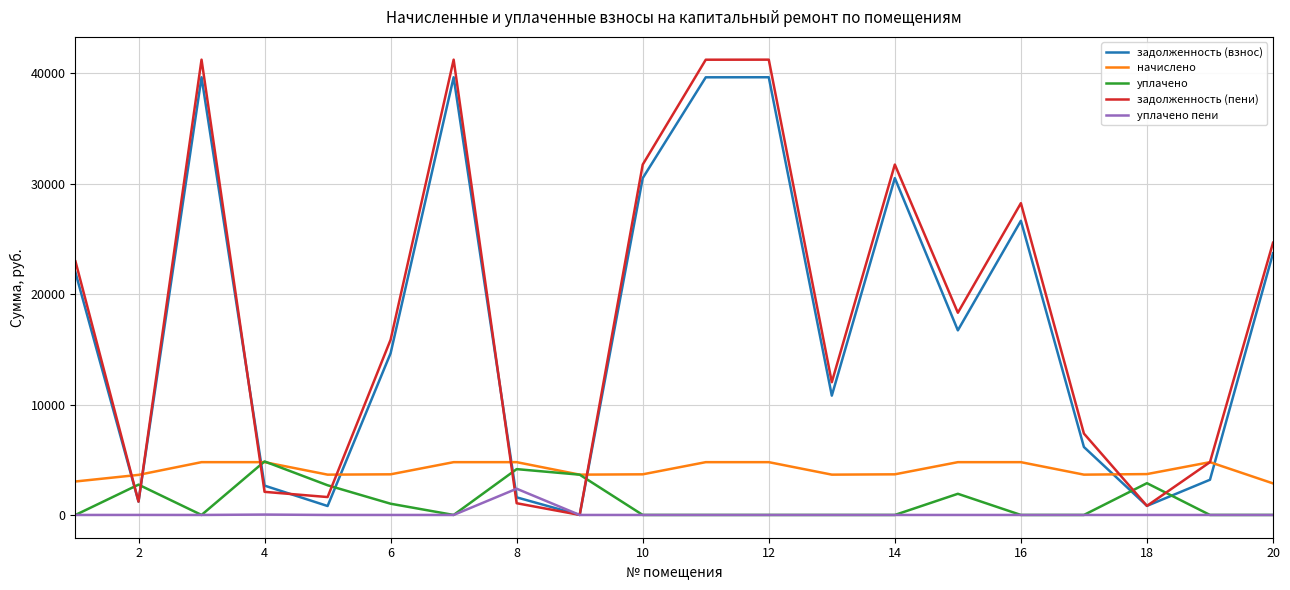

Which series has the widest spread of values?

задолженность (пени)